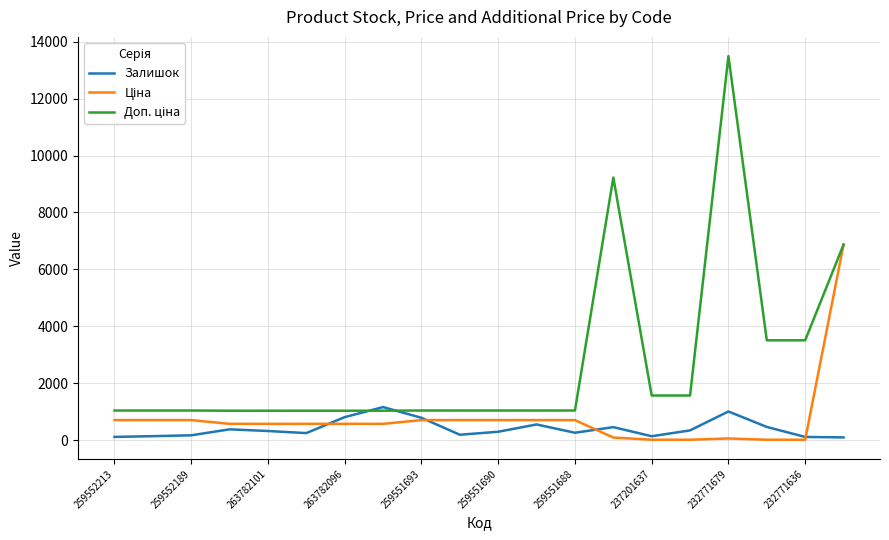

What is the sum of all Залишок values?

8061.0